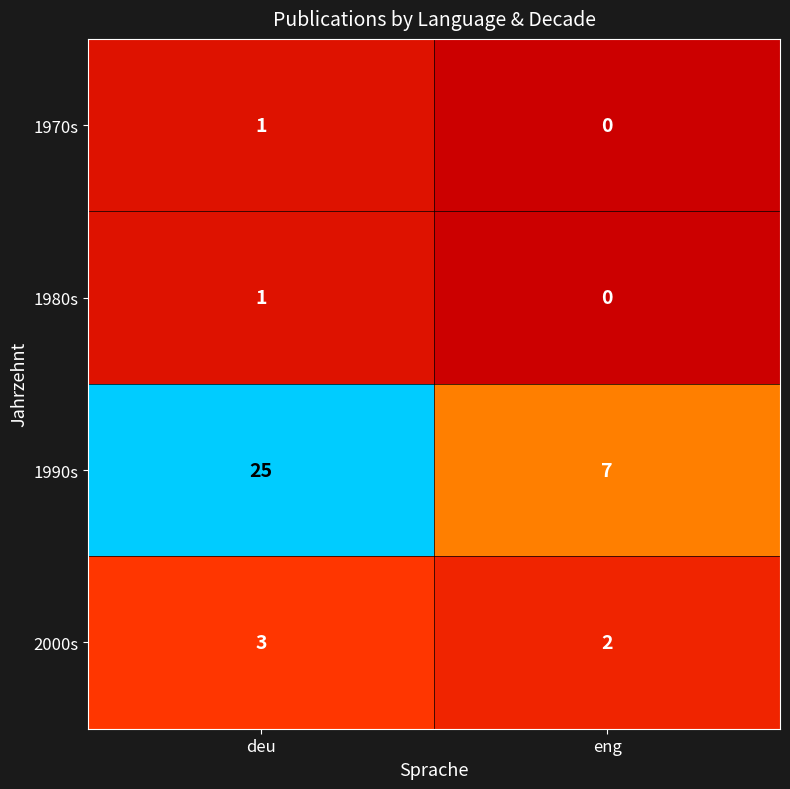

Which category has the highest value in the 2000s series?

deu